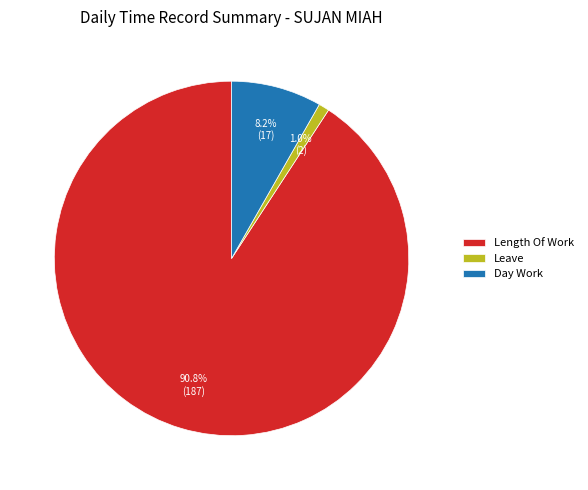

What is the smallest slice in the pie chart?

Leave